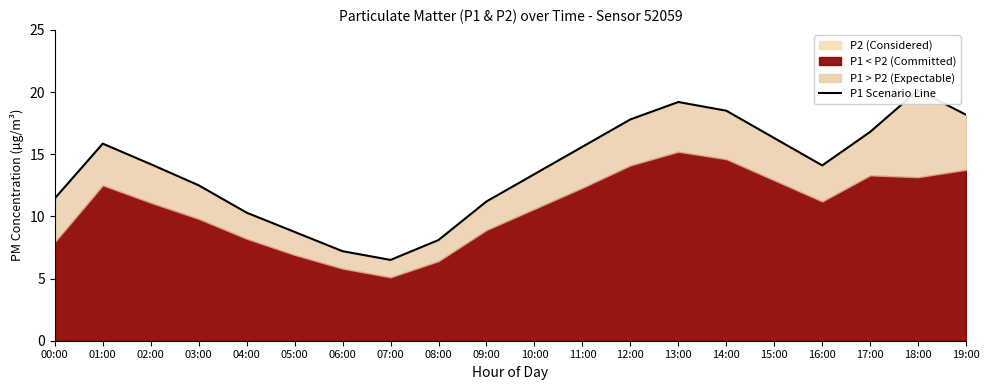

Which has a higher value, 04:00 or 15:00?

15:00